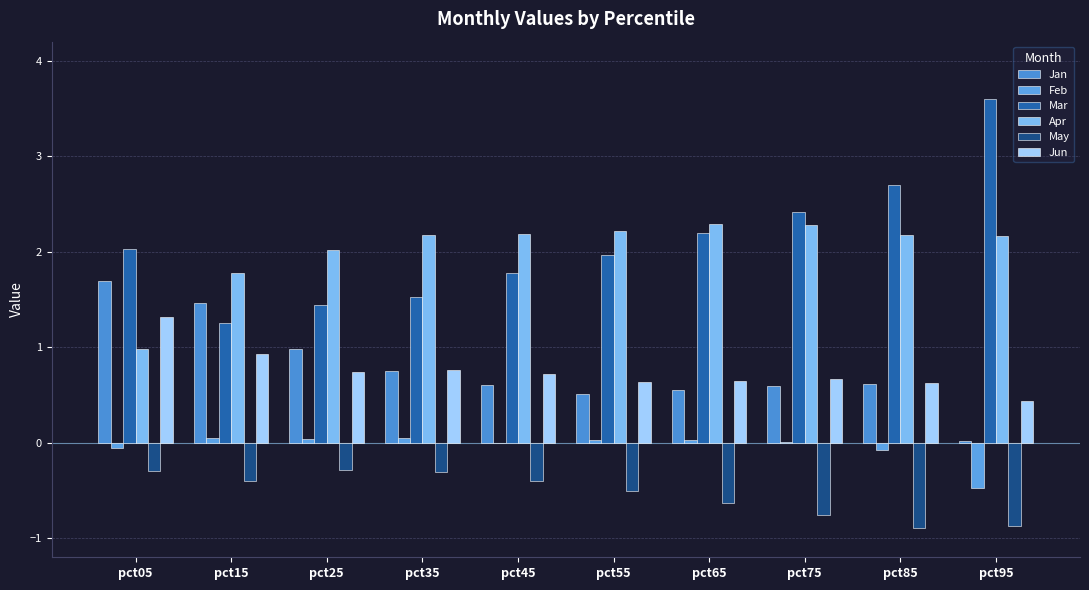

Which series changed the most between pct05 and pct95?

Jan